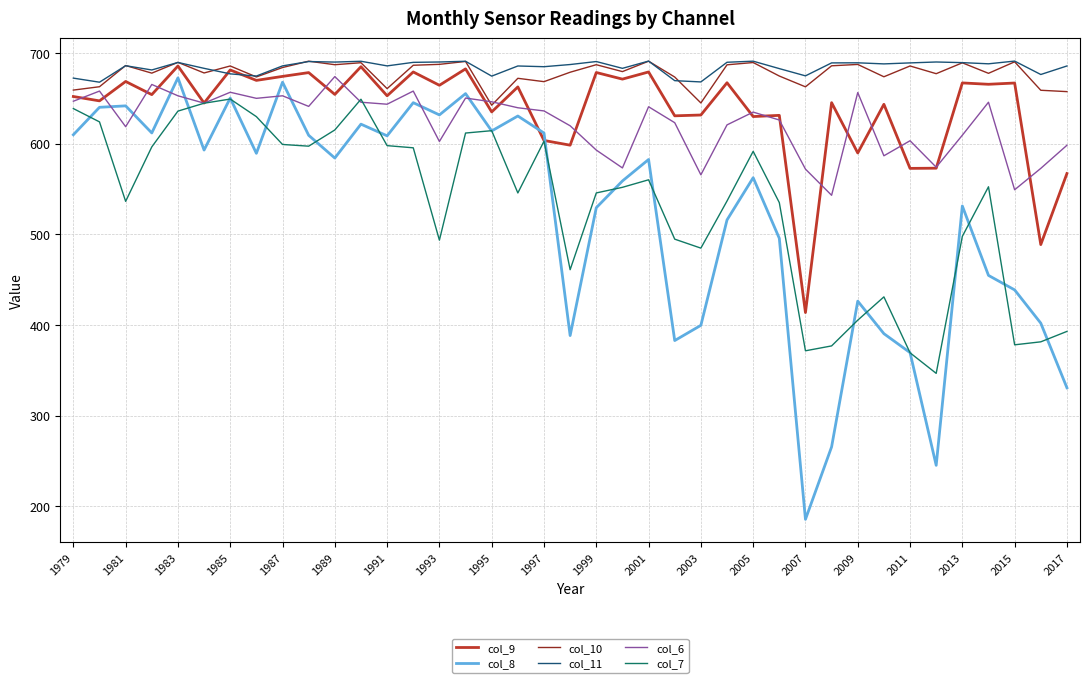

Which series has the widest spread of values?

col_8